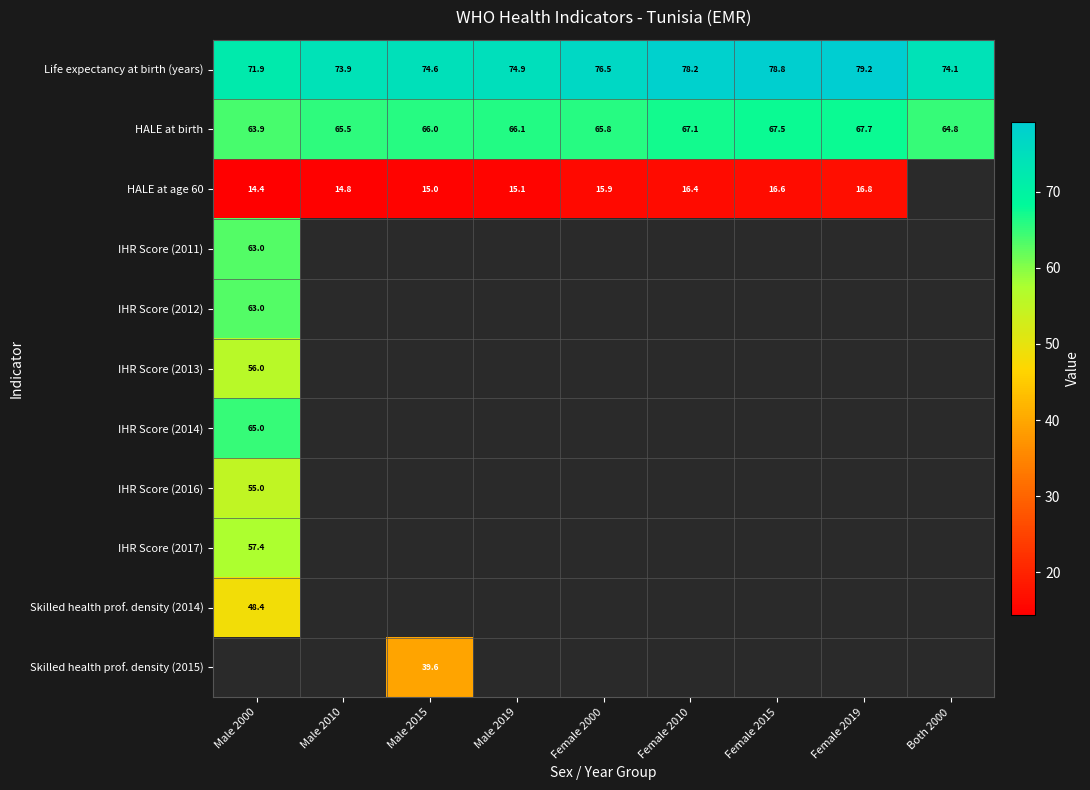

What is the difference between the maximum and minimum values in the Life expectancy at birth (years) series?

7.2